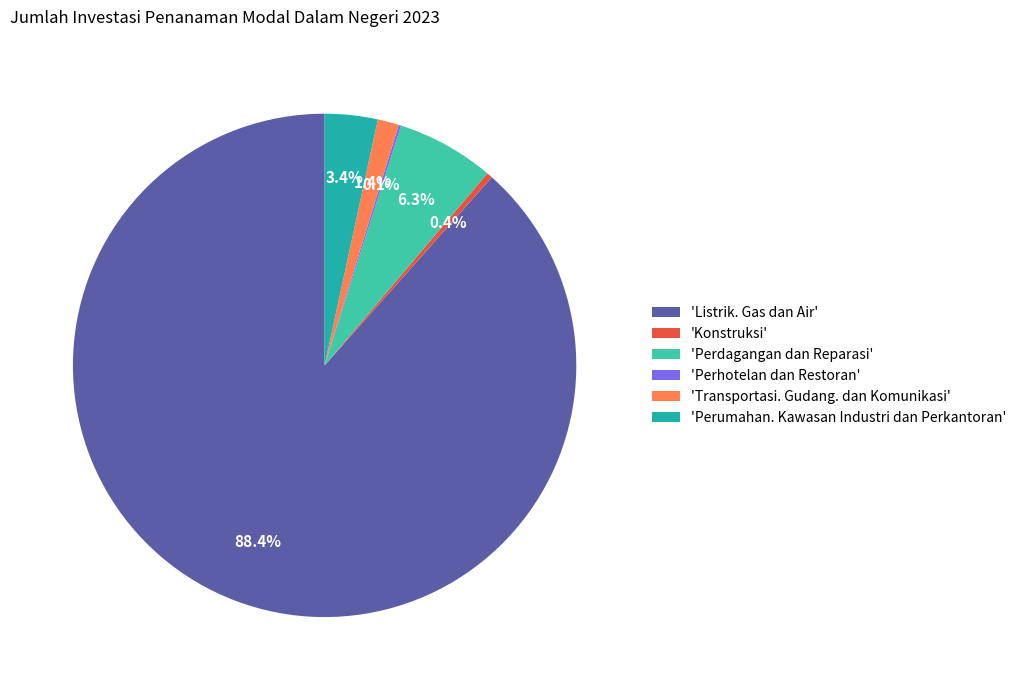

Rank the categories by value from lowest to highest.

Perhotelan dan Restoran, Konstruksi, Transportasi. Gudang. dan Komunikasi, Perumahan. Kawasan Industri dan Perkantoran, Perdagangan dan Reparasi, Listrik. Gas dan Air